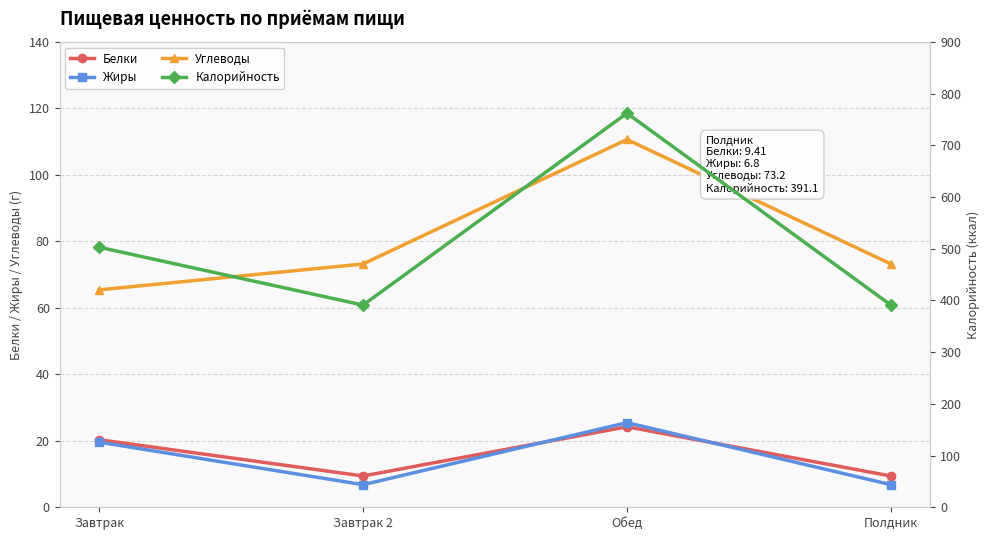

What position from the right is Полдник?

1